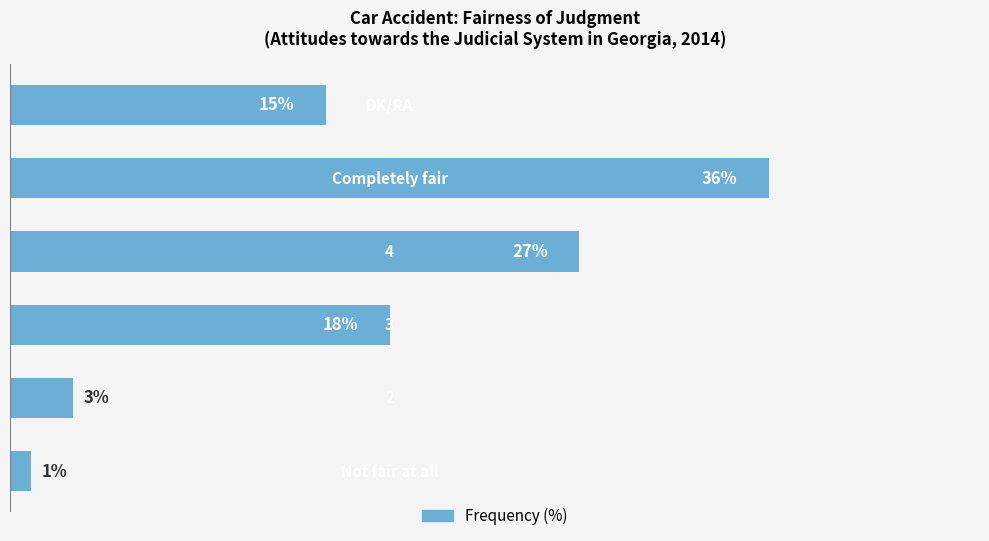

Does the chart contain any negative values?

No